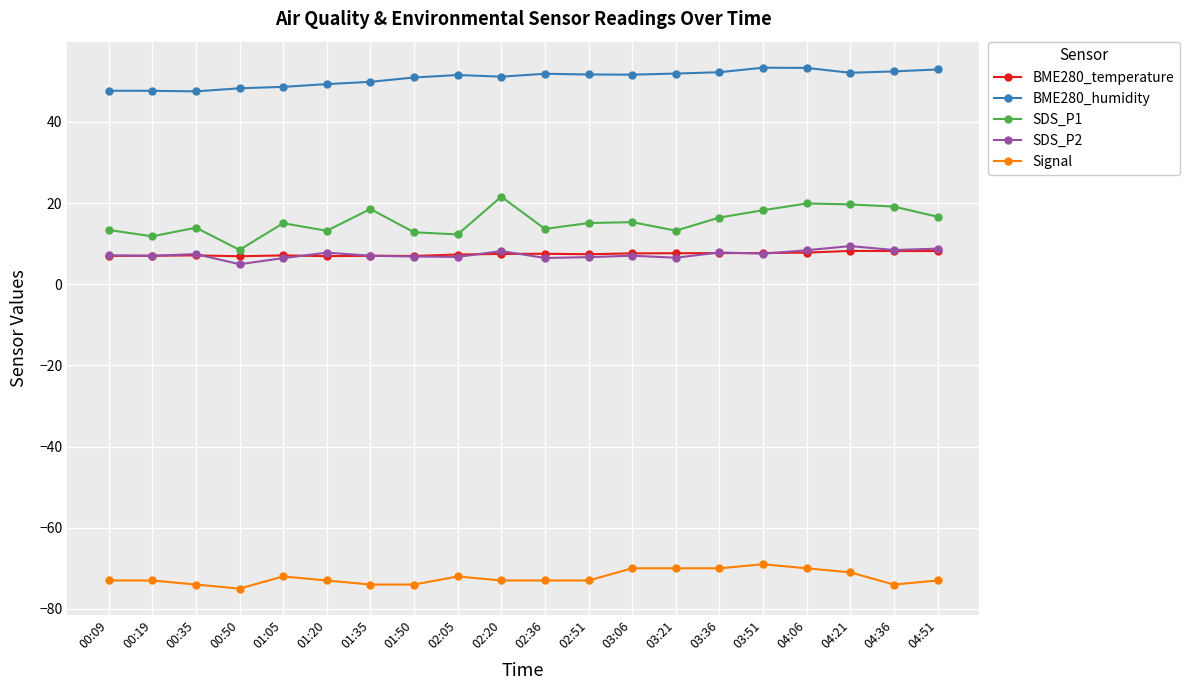

The value of BME280_humidity at 01:20 is 24.3. True or false?

False